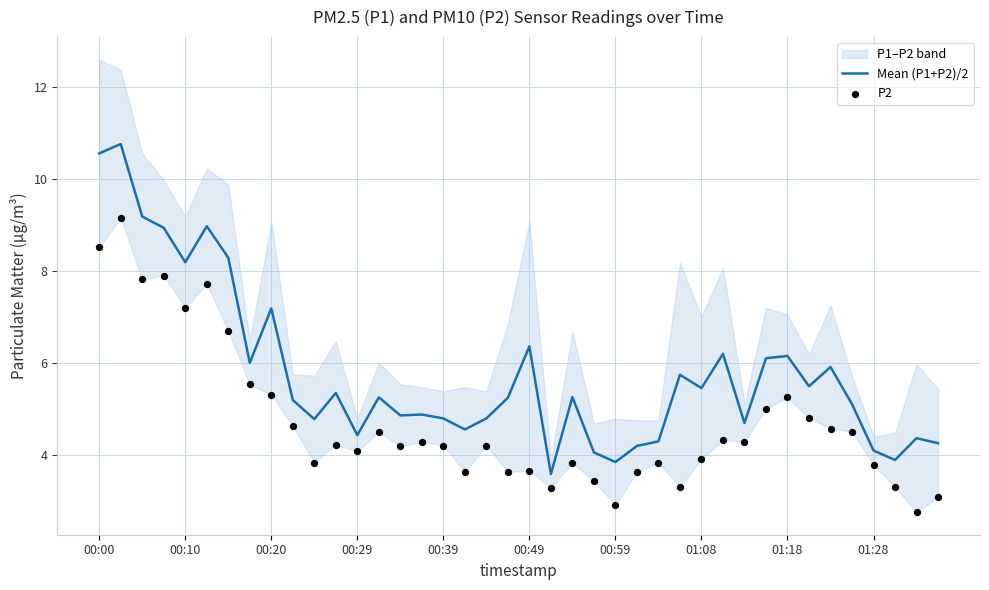

At how many categories does at least one series exceed 9?

3